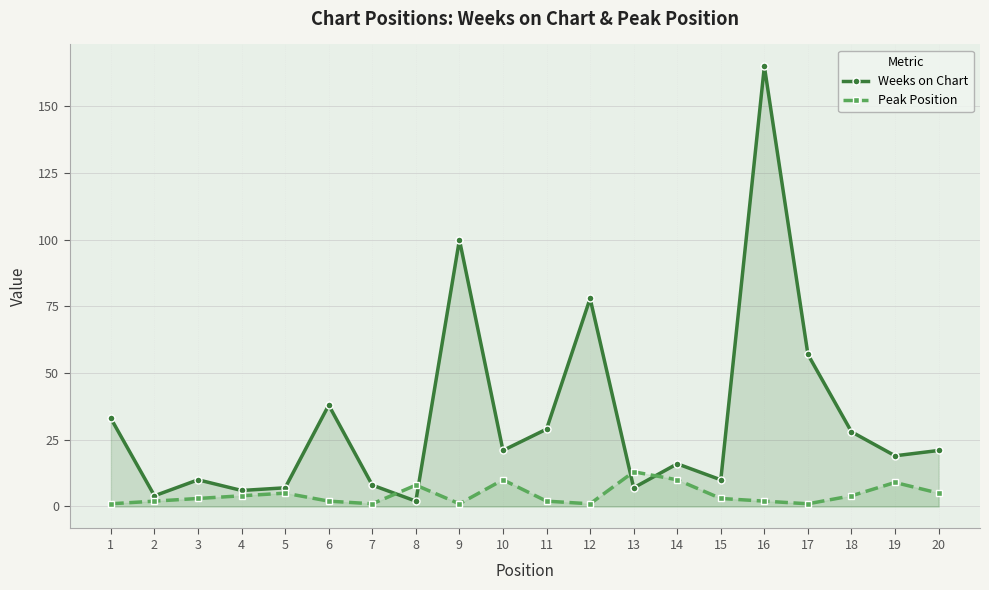

List the labels in order of Weeks on Chart value, smallest first.

8, 2, 4, 5, 13, 7, 3, 15, 14, 19, 10, 20, 18, 11, 1, 6, 17, 12, 9, 16